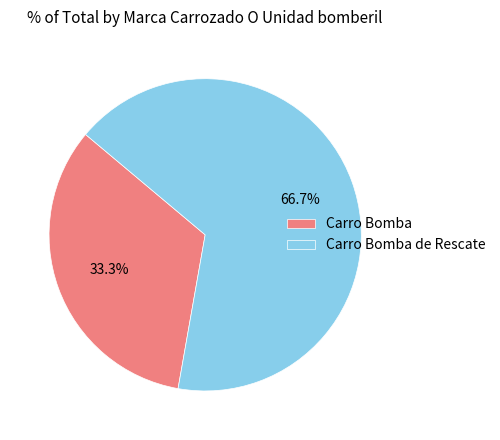

True or false: Carro Bomba accounts for 33% of the total.

True